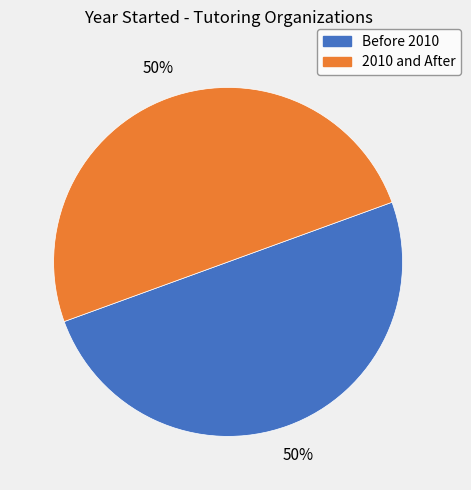

What is the ratio of the value at 2010 and After to the value at Before 2010?

1.0